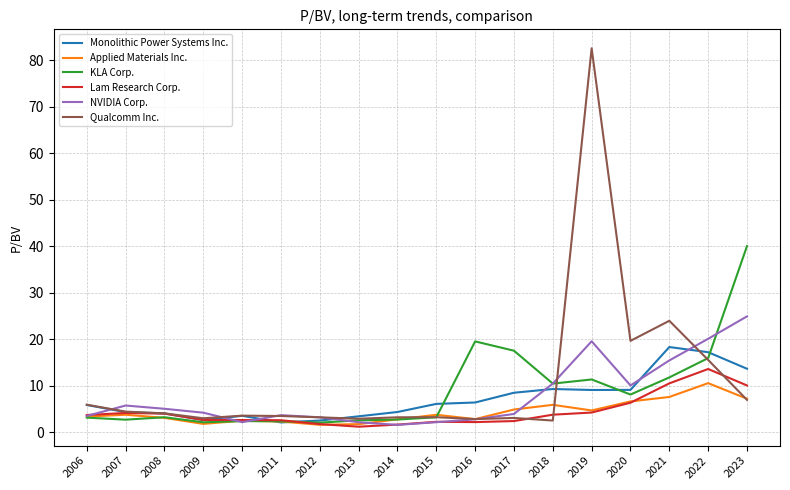

At which label does NVIDIA Corp. first exceed 4?

2007